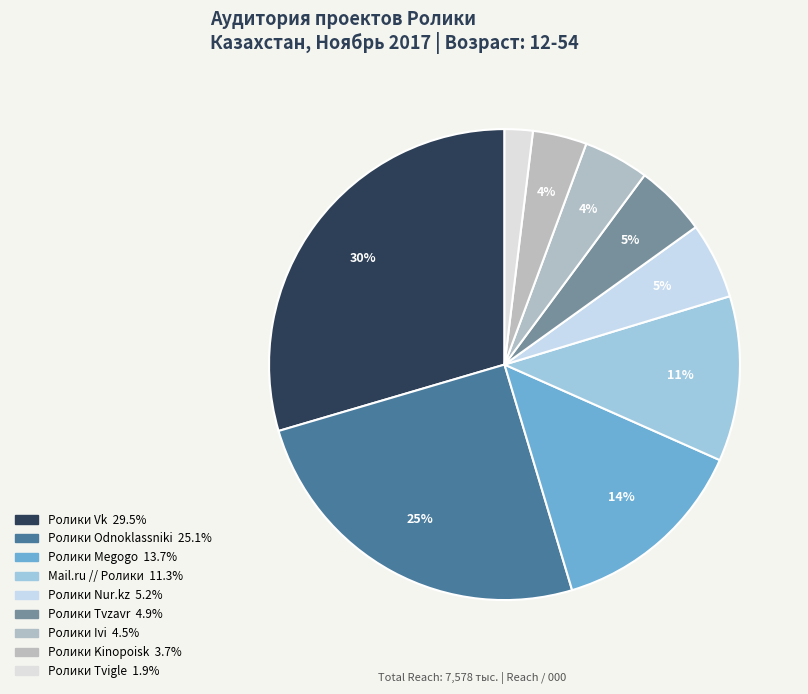

Is it true that Ролики Megogo is 3% of the pie?

False